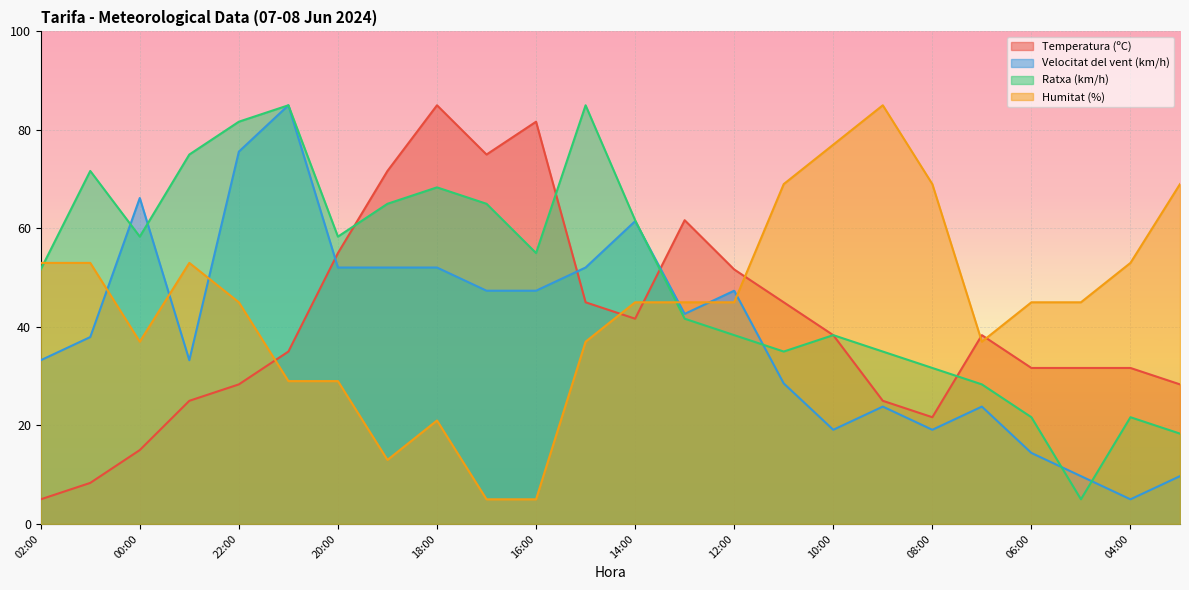

What is the value of the Temperatura (ºC) point at the 13th from the left?

41.7